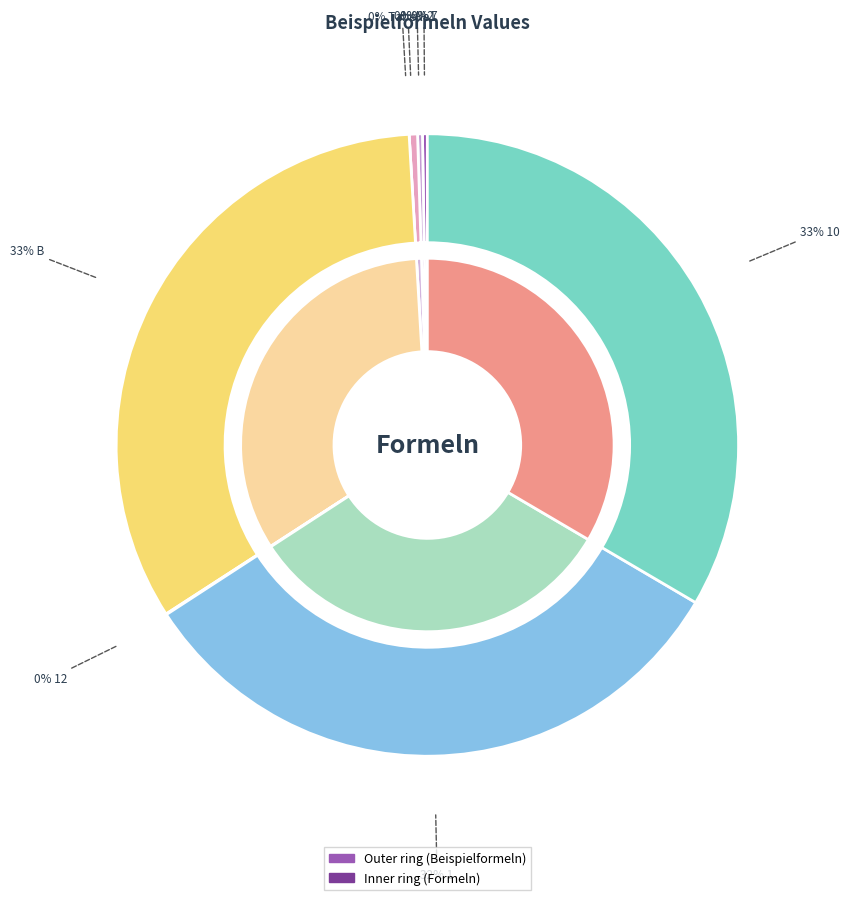

Count the number of slices in the pie.

8